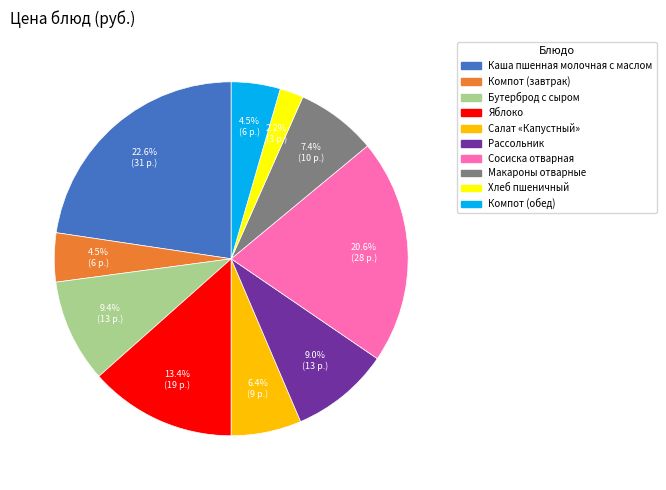

How many segments does this pie chart have?

10